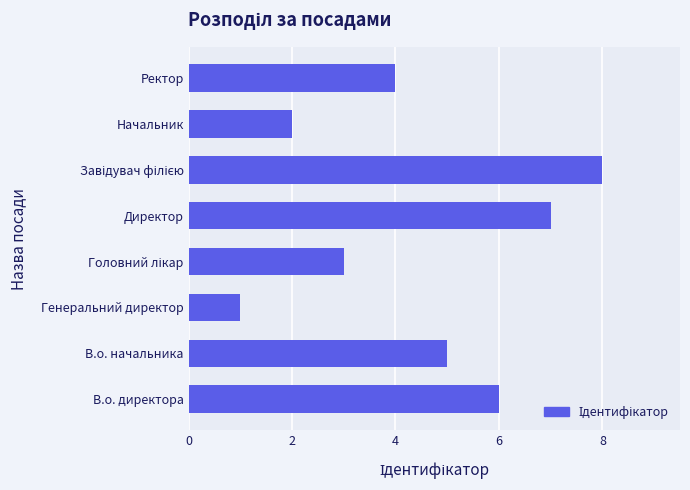

Read the value at В.о. директора.

6